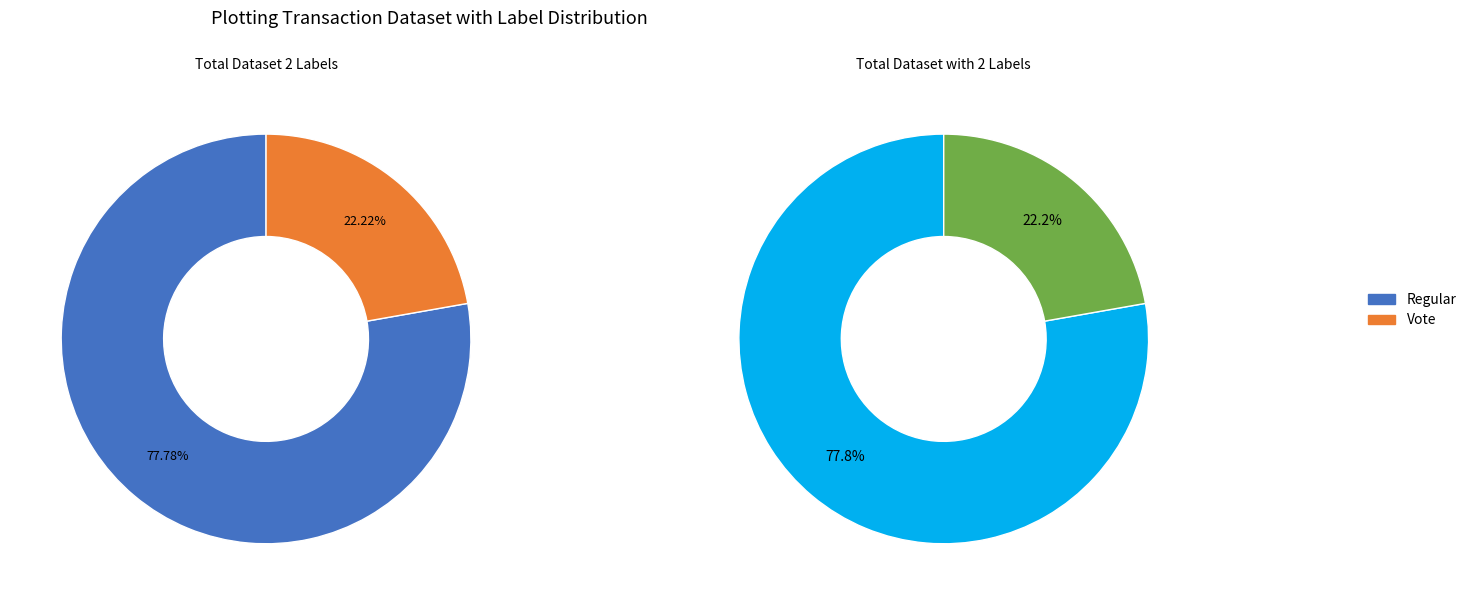

Which slice represents more than half of the pie?

Regular